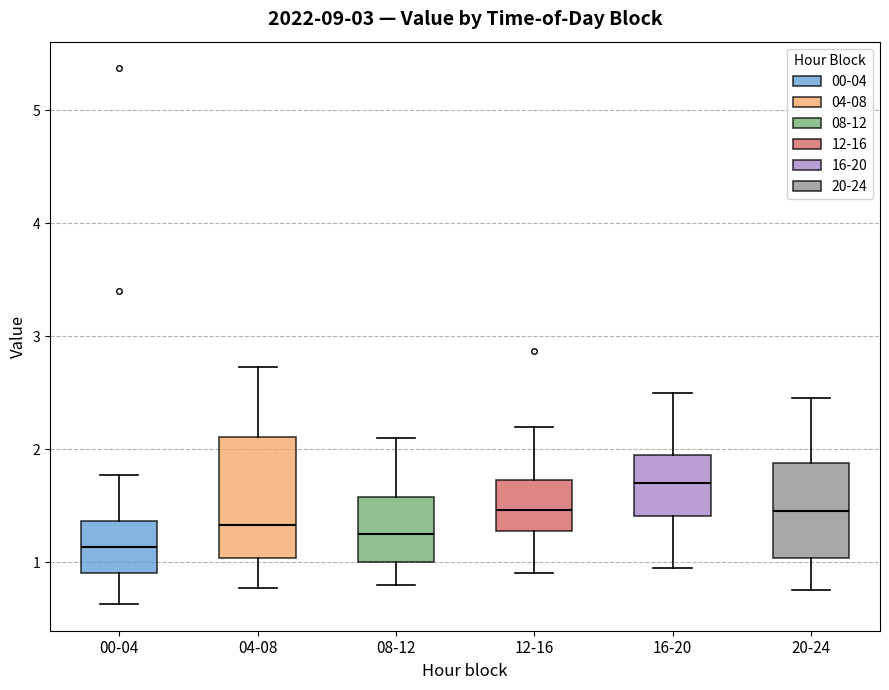

Which box has the lowest median line?

00-04